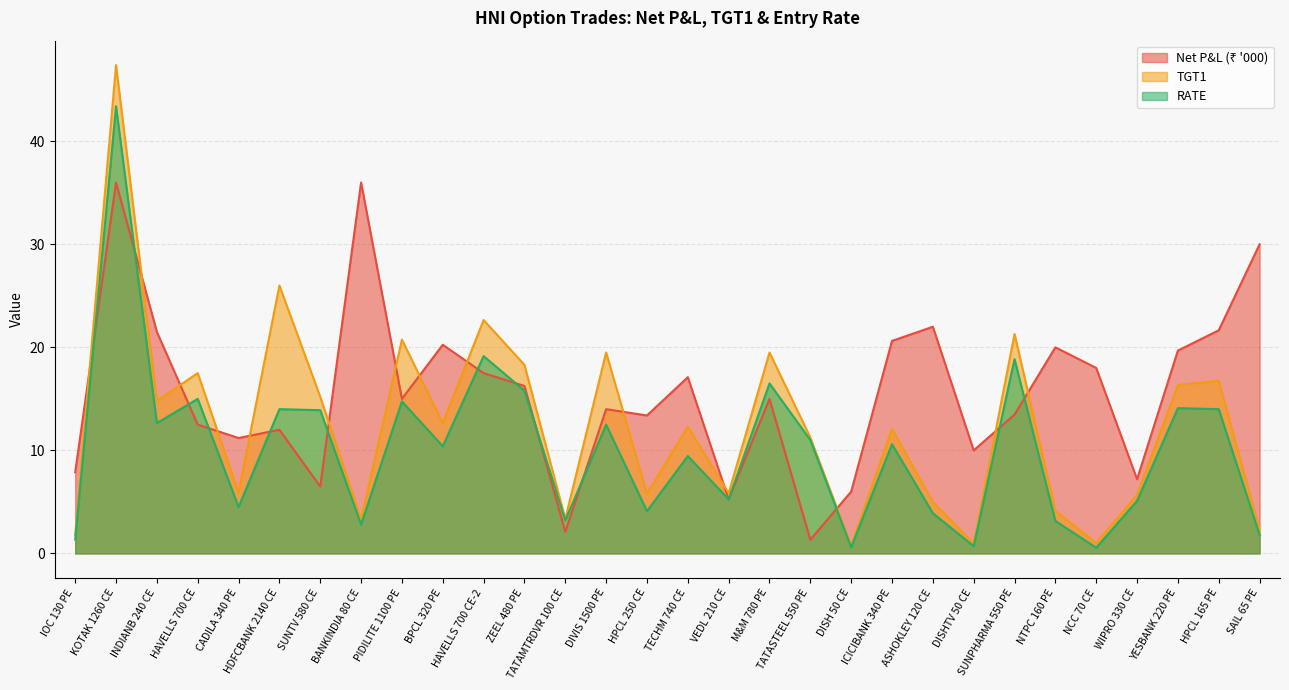

What is the value of the TGT1 point at the 25th from the left?

4.2